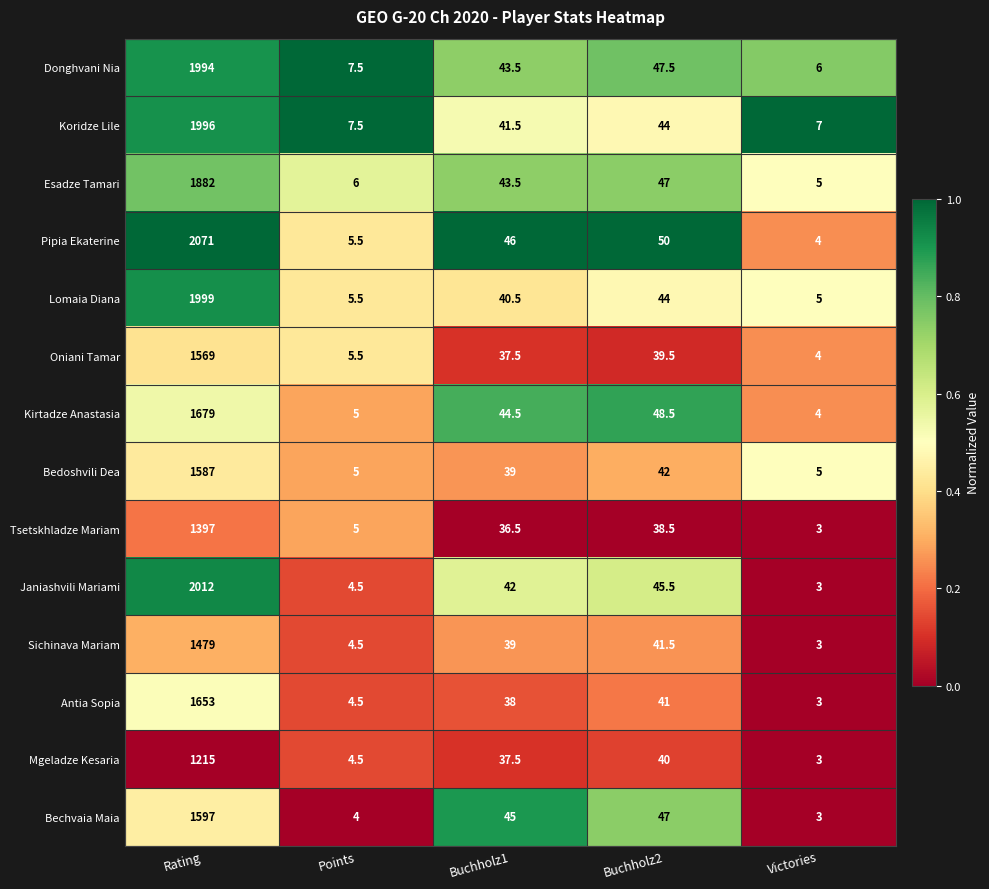

Rank the series by their maximum value, from highest to lowest.

Pipia Ekaterine, Janiashvili Mariami, Lomaia Diana, Koridze Lile, Donghvani Nia, Esadze Tamari, Kirtadze Anastasia, Antia Sopia, Bechvaia Maia, Bedoshvili Dea, Oniani Tamar, Sichinava Mariam, Tsetskhladze Mariam, Mgeladze Kesaria